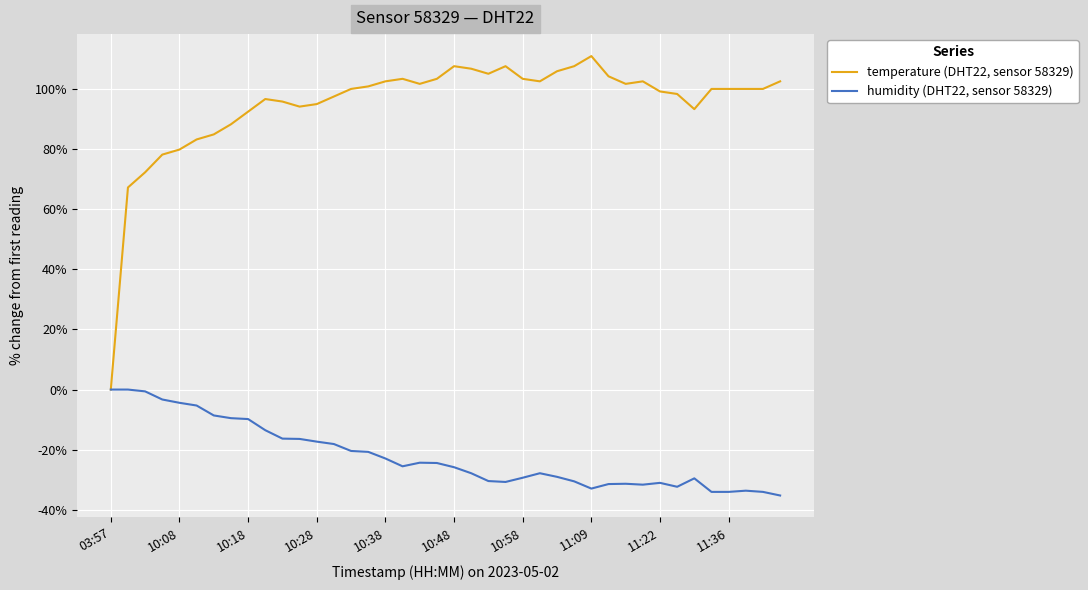

Which series has the largest total across all categories?

temperature (DHT22, sensor 58329)